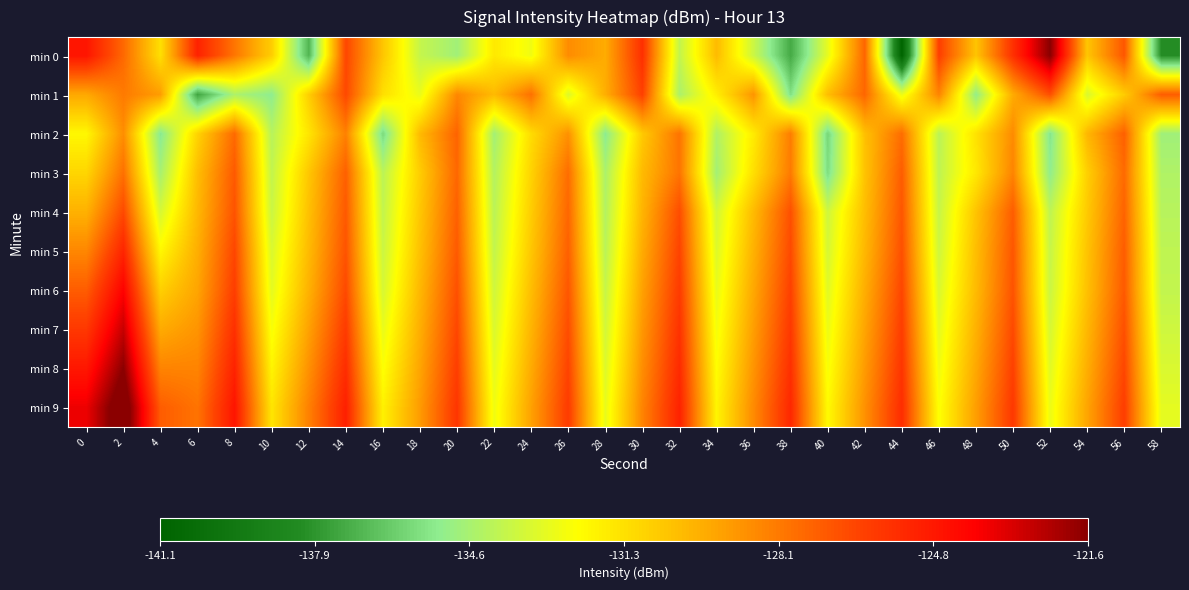

What is the maximum value shown in the chart?

-120.4